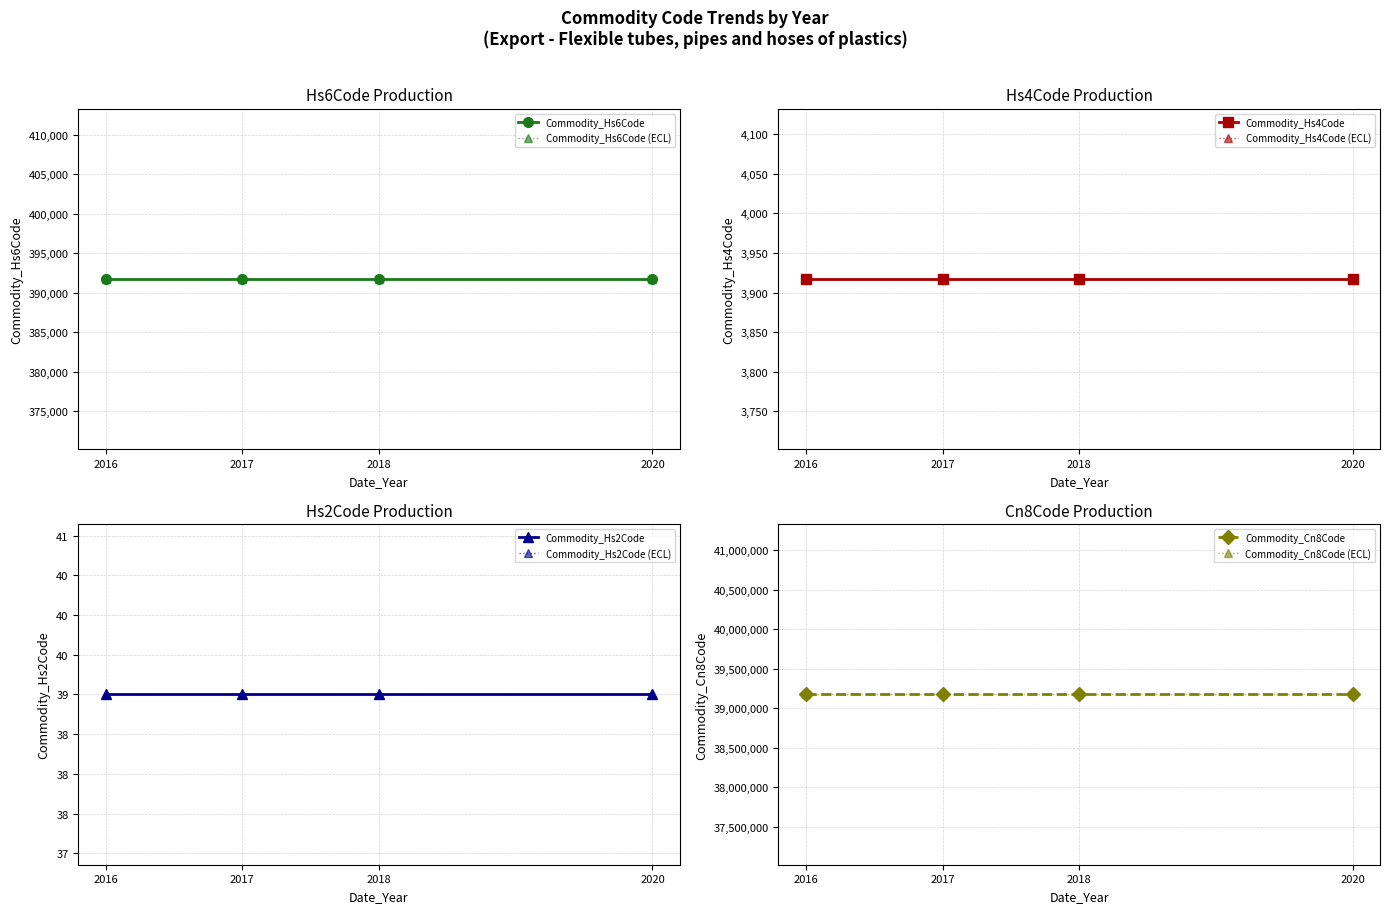

At 2017, list the series in order from largest to smallest.

Commodity_Cn8Code, Commodity_Hs6Code, Commodity_Hs4Code, Commodity_Hs2Code